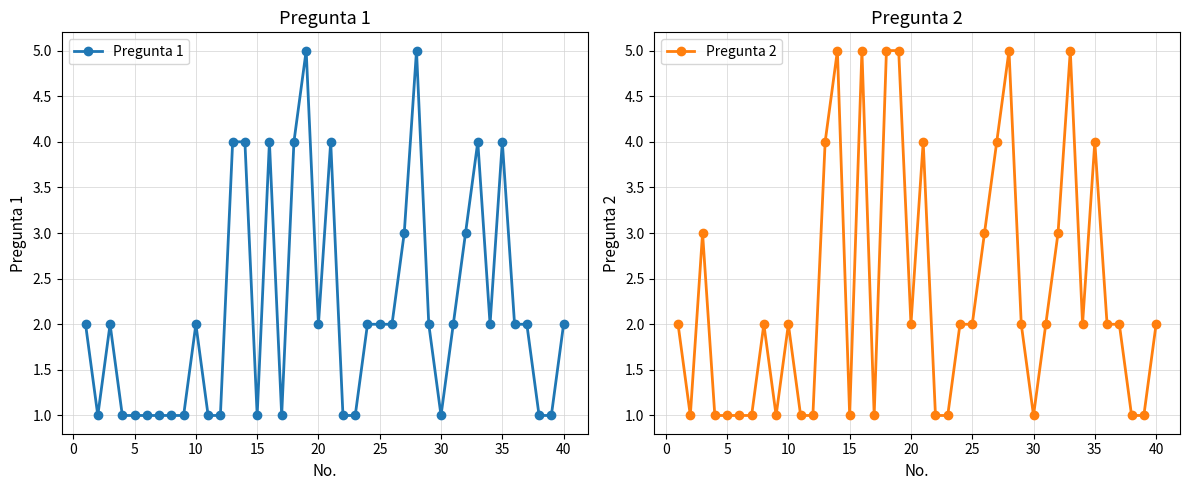

What is the value of the Pregunta 1 point at the 27th from the left?

3